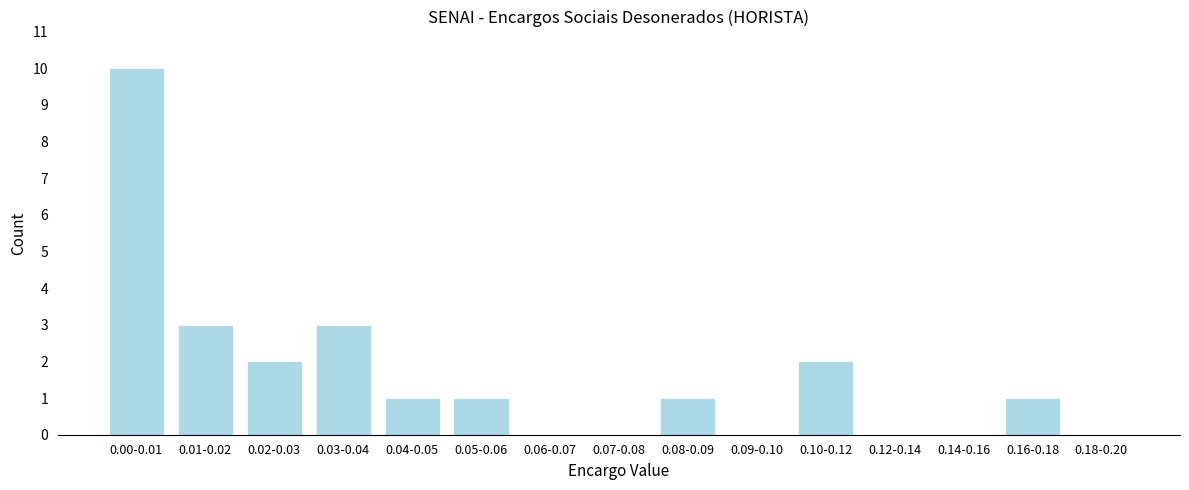

Reading right to left, list all the values displayed in this chart.

0.18-0.20=0	0.16-0.18=1	0.14-0.16=0	0.12-0.14=0	0.10-0.12=2	0.09-0.10=0	0.08-0.09=1	0.07-0.08=0	0.06-0.07=0	0.05-0.06=1	0.04-0.05=1	0.03-0.04=3	0.02-0.03=2	0.01-0.02=3	0.00-0.01=10